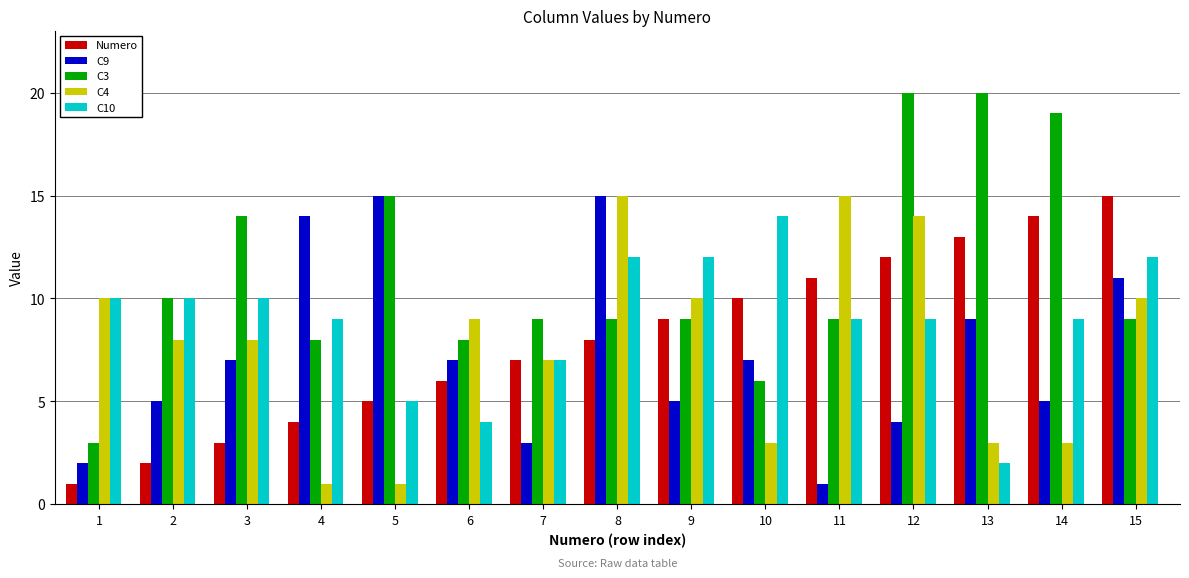

Count the C10 values in the range 7 to 12.

11